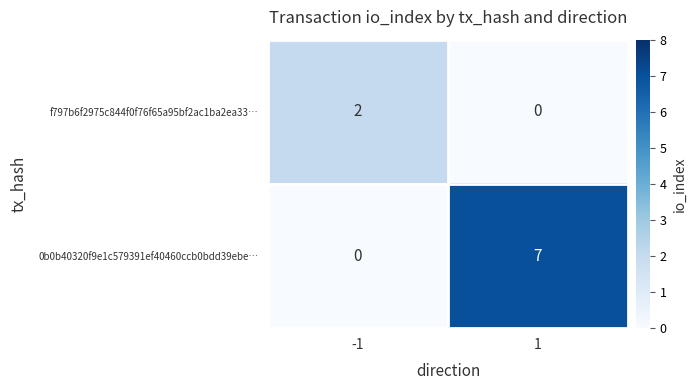

How many series are shown in this chart?

2